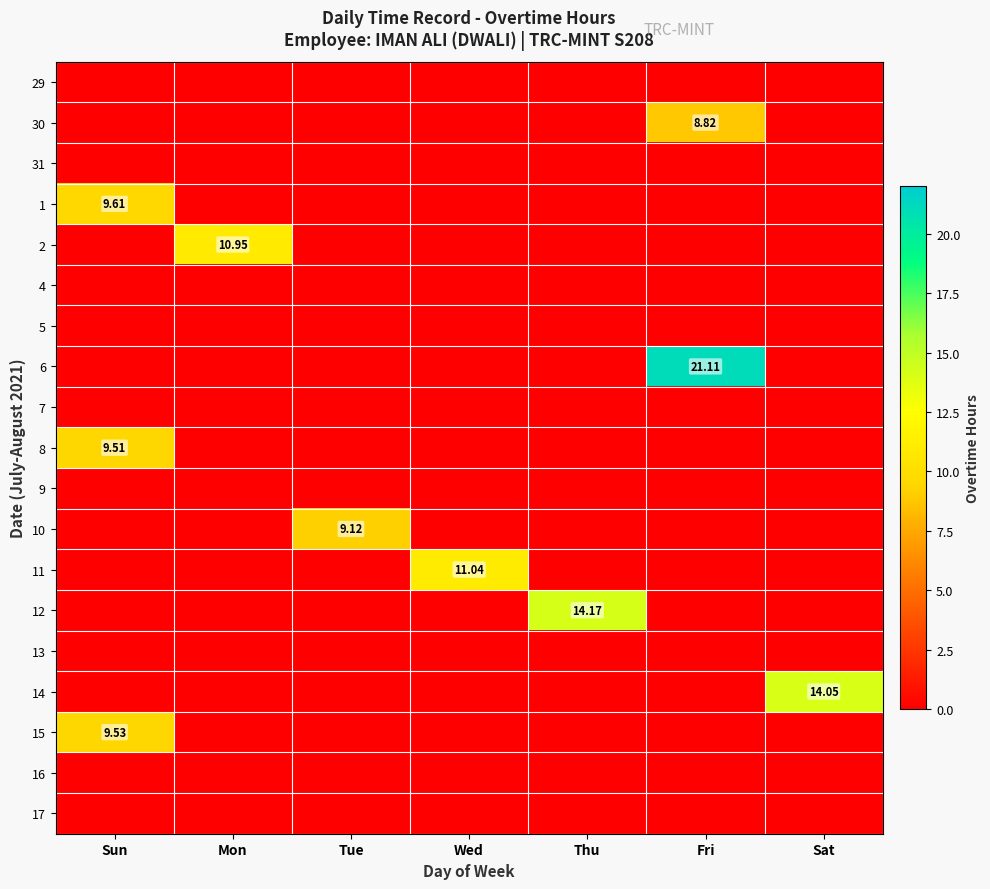

Rank the series at Mon from highest to lowest value.

2, 29, 30, 31, 1, 4, 5, 6, 7, 8, 9, 10, 11, 12, 13, 14, 15, 16, 17